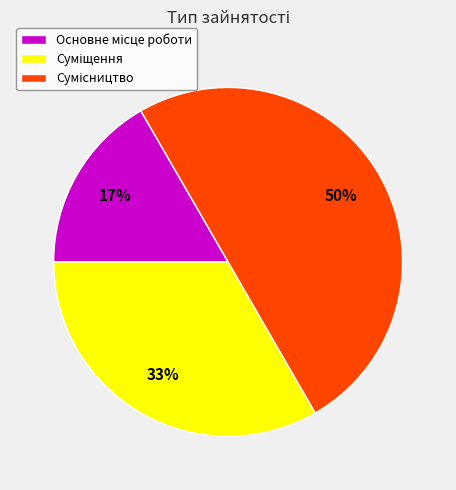

To the nearest percent, what is the average slice percentage?

33%